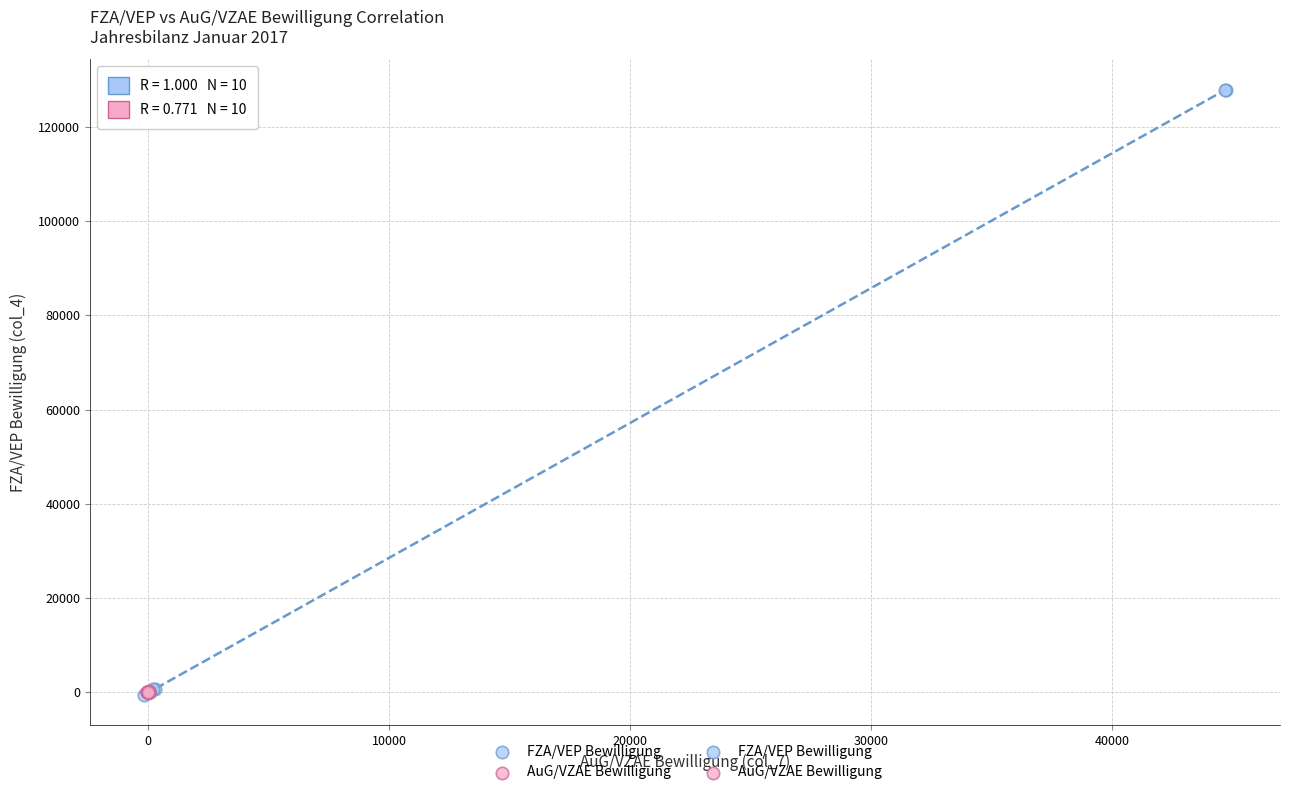

Which series has the widest spread of Y values?

FZA/VEP Bewilligung